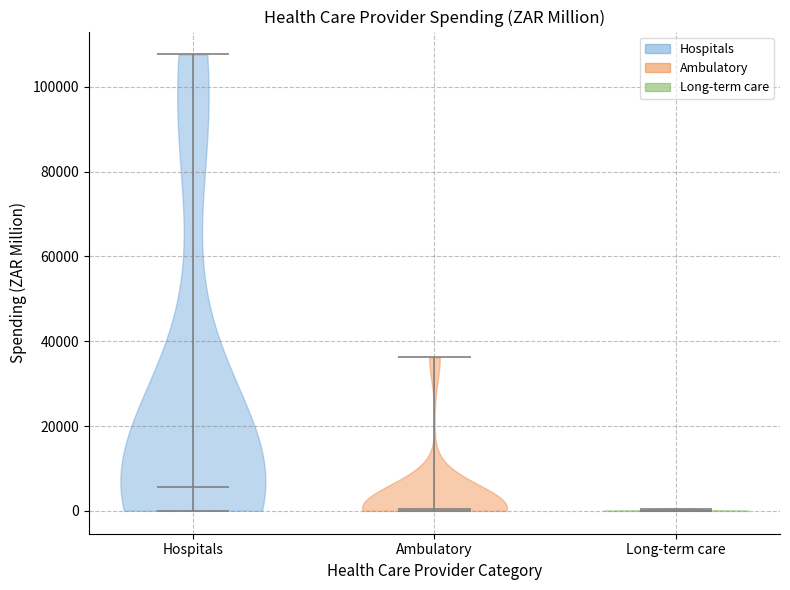

Reading left to right, read every violin against the y-axis: where its median line is, and the lowest and highest points it reaches. The values are not printed on the chart, so give them approximately, as read against the axis.

Hospitals: median line 6000, lowest point 0, highest point 108000
Ambulatory: median line 0, lowest point 0, highest point 36000
Long-term care: median line 0, lowest point 0, highest point 0